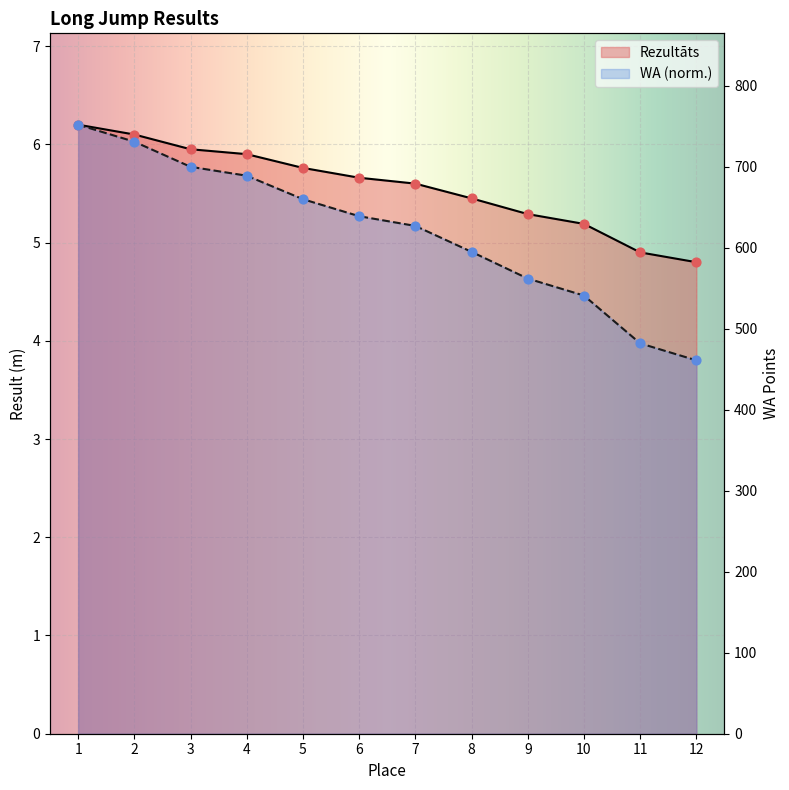

At how many categories does at least one series exceed 4?

12